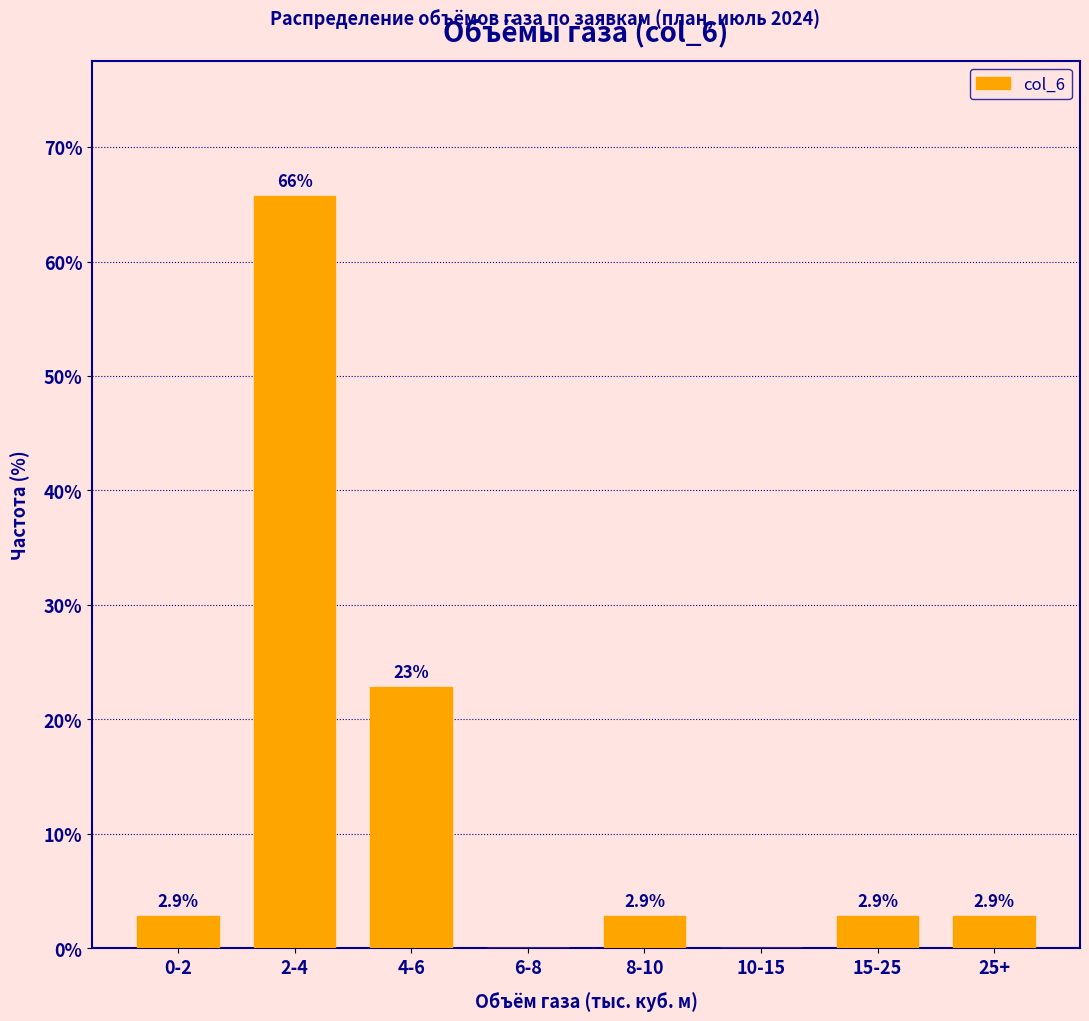

Reading left to right, extract all data points from this chart.

0-2=2.9	2-4=65.7	4-6=22.9	6-8=0.0	8-10=2.9	10-15=0.0	15-25=2.9	25+=2.9